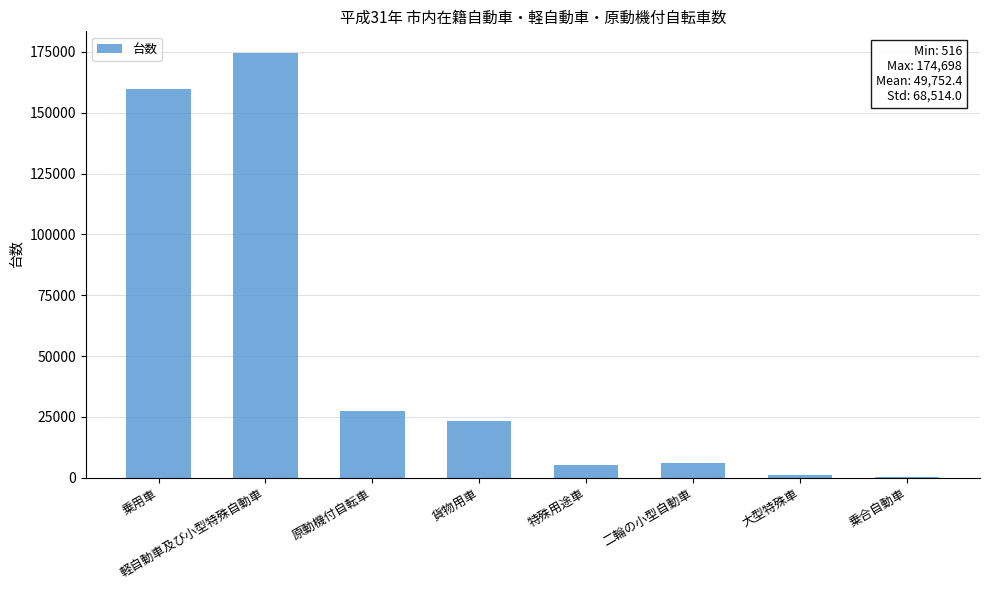

Is it true that the value at 乗用車 is 92839?

False